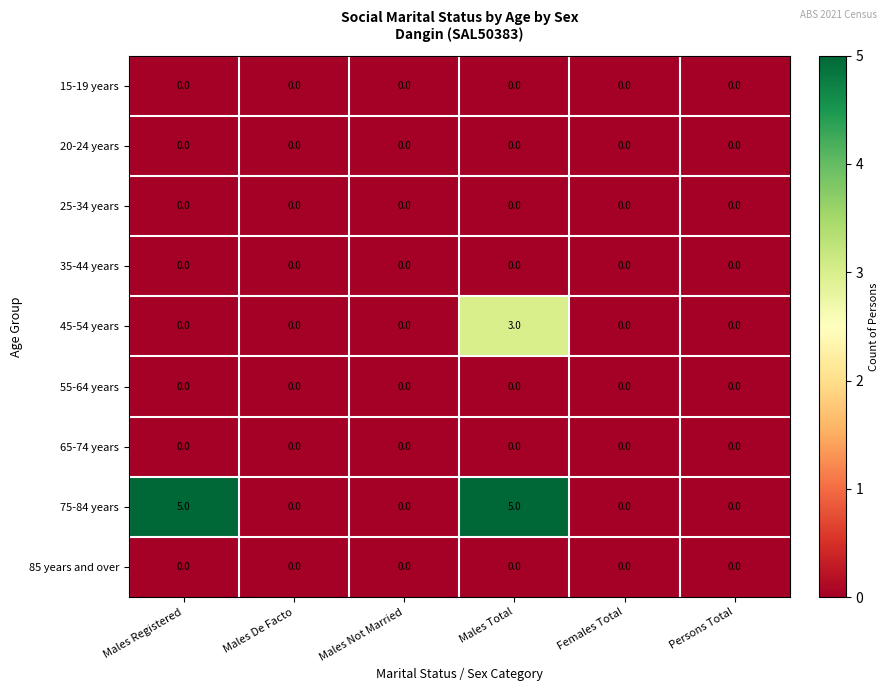

How many data points does each series have?

6